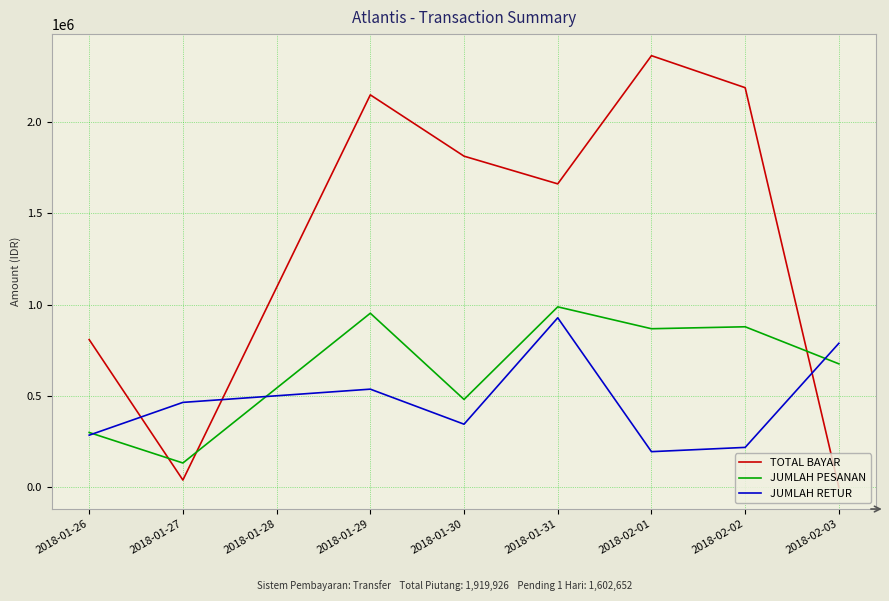

Which category has the highest value in the JUMLAH PESANAN series?

2018-01-31